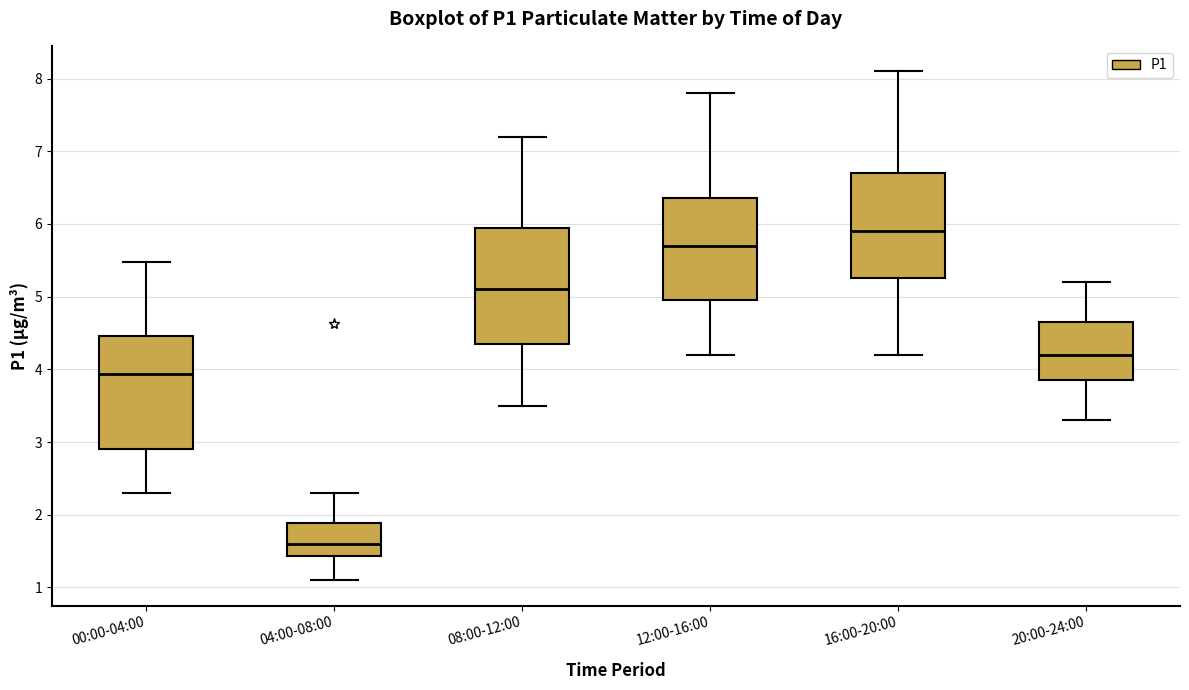

Reading left to right, read every box against the y-axis: the position of its median line, the range the box covers, and the ends of its whiskers. The values are not printed on the chart, so give them approximately, as read against the axis.

00:00-04:00: median 3.9, box 2.9 to 4.5, whiskers 2.3 to 5.5
04:00-08:00: median 1.6, box 1.4 to 1.9, whiskers 1.1 to 2.3
08:00-12:00: median 5.1, box 4.4 to 6.0, whiskers 3.5 to 7.2
12:00-16:00: median 5.7, box 5.0 to 6.4, whiskers 4.2 to 7.8
16:00-20:00: median 5.9, box 5.3 to 6.7, whiskers 4.2 to 8.1
20:00-24:00: median 4.2, box 3.9 to 4.7, whiskers 3.3 to 5.2